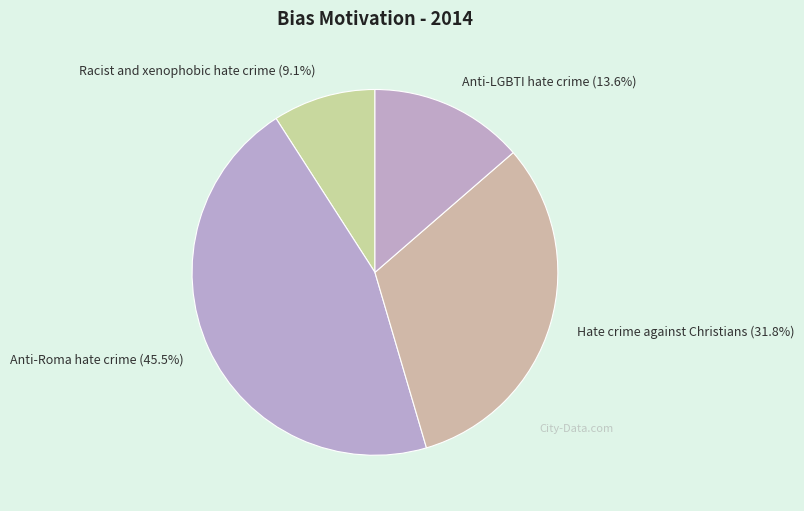

Rank the categories by value from highest to lowest.

Anti-Roma hate crime, Hate crime against Christians, Anti-LGBTI hate crime, Racist and xenophobic hate crime